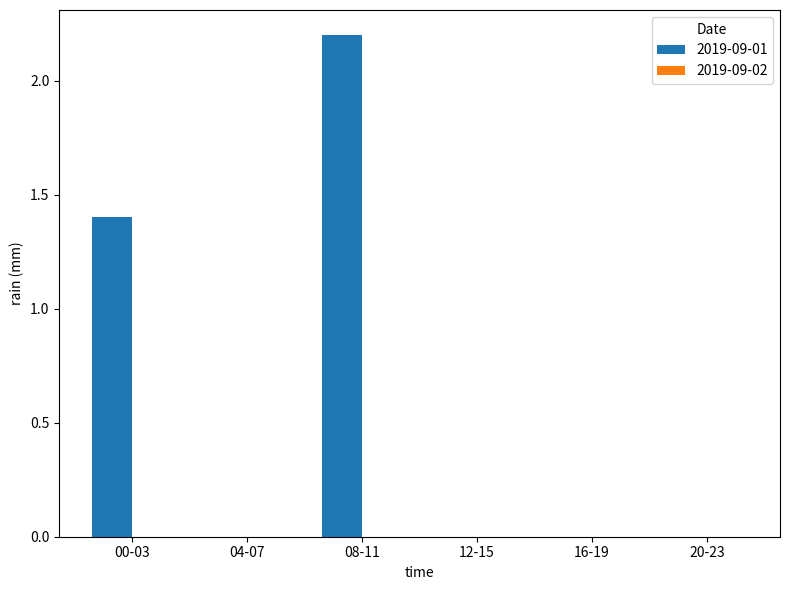

What is the change in value from 08-11 to 16-19?

-2.2